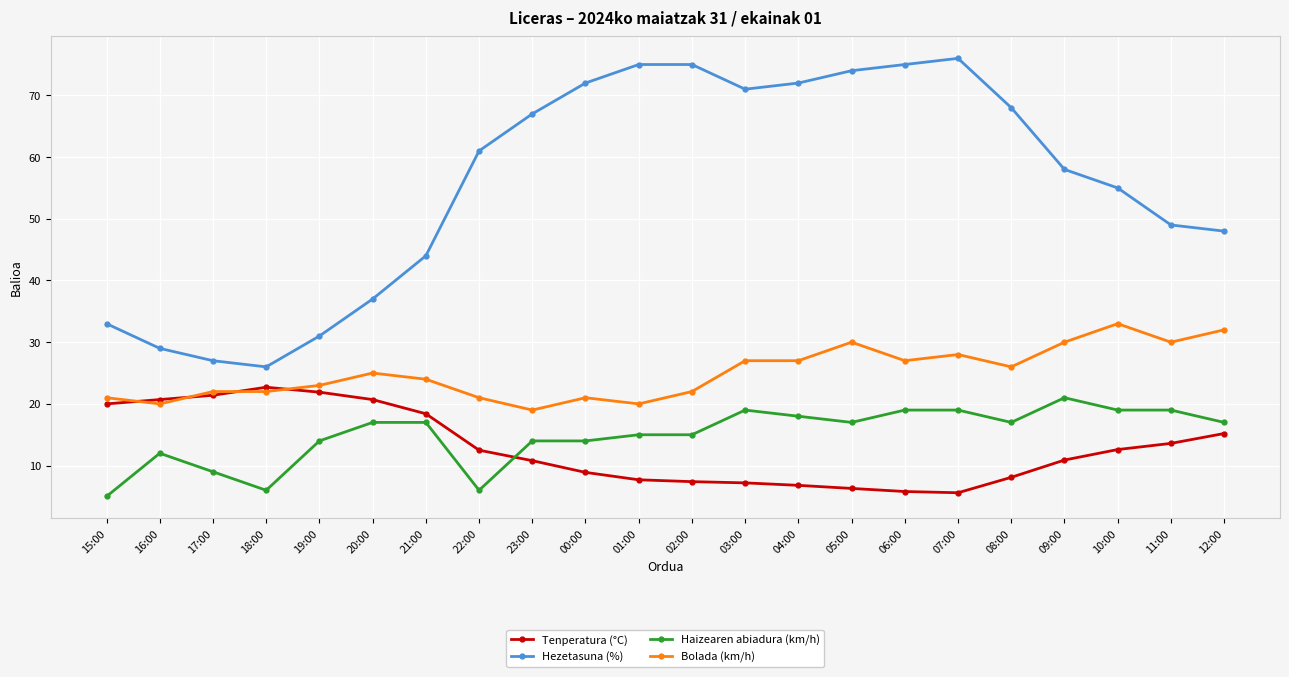

Between 16:00 and 18:00, which series saw the biggest shift?

Haizearen abiadura (km/h)